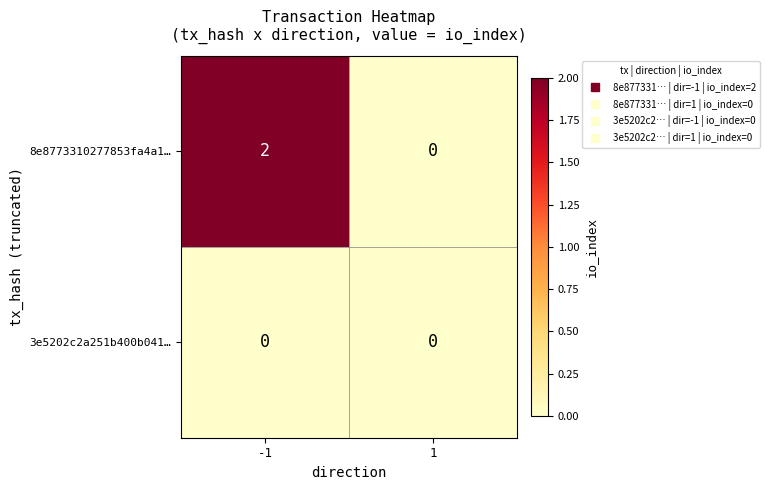

Which series has the largest range (max minus min)?

8e8773310277853fa4a1…